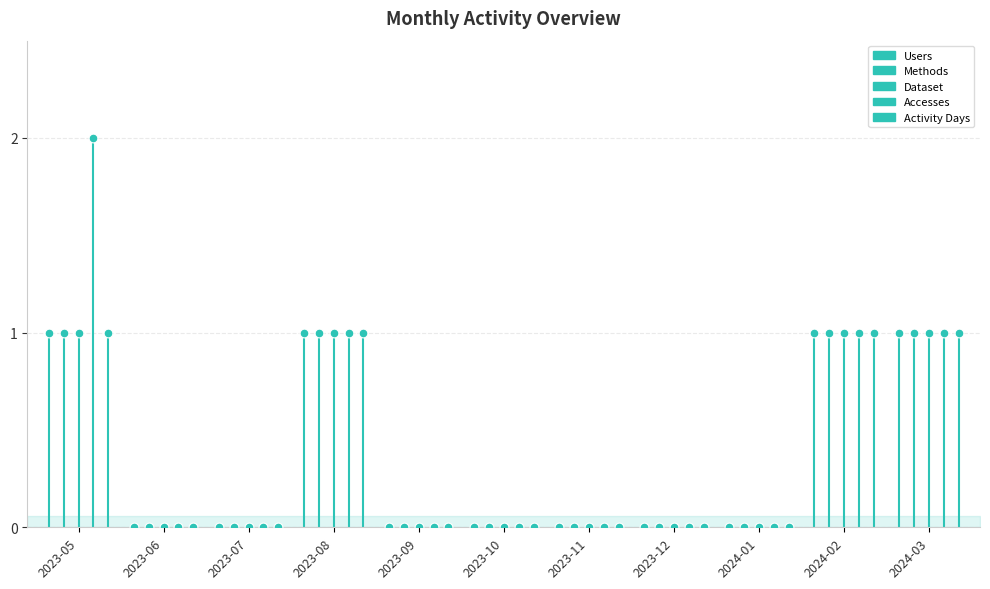

What are all the series names shown in the legend?

Users, Methods, Dataset, Accesses, Activity Days